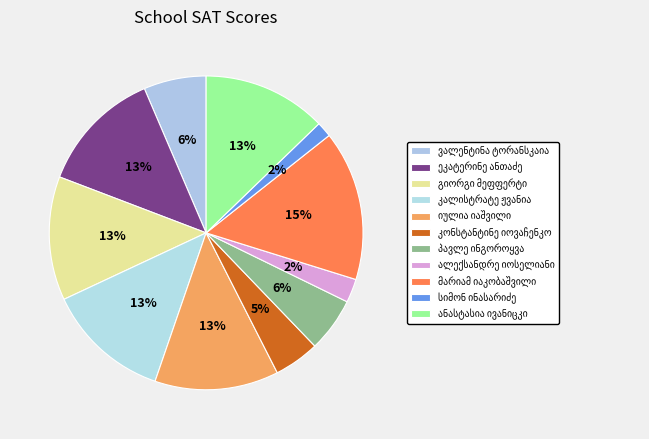

Is it true that კალისტრატე ჟვანია is 4% of the pie?

False